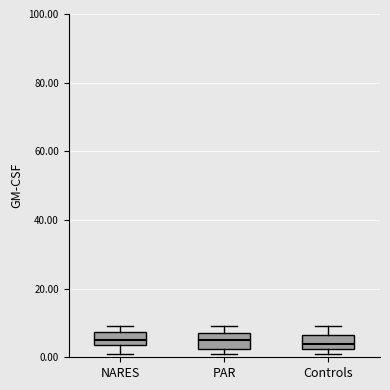

Reading left to right, transcribe this box plot: for each box, give where its median line is, the range the box spans, and where its two whiskers end, as read against the y-axis. The values are not printed on the chart, so give them approximately, as read against the axis.

NARES: median 6, box 4 to 8, whiskers 2 to 10
PAR: median 6, box 2 to 8, whiskers 2 (just below the box's lower edge) to 10
Controls: median 4, box 2 to 6, whiskers 2 (just below the box's lower edge) to 10